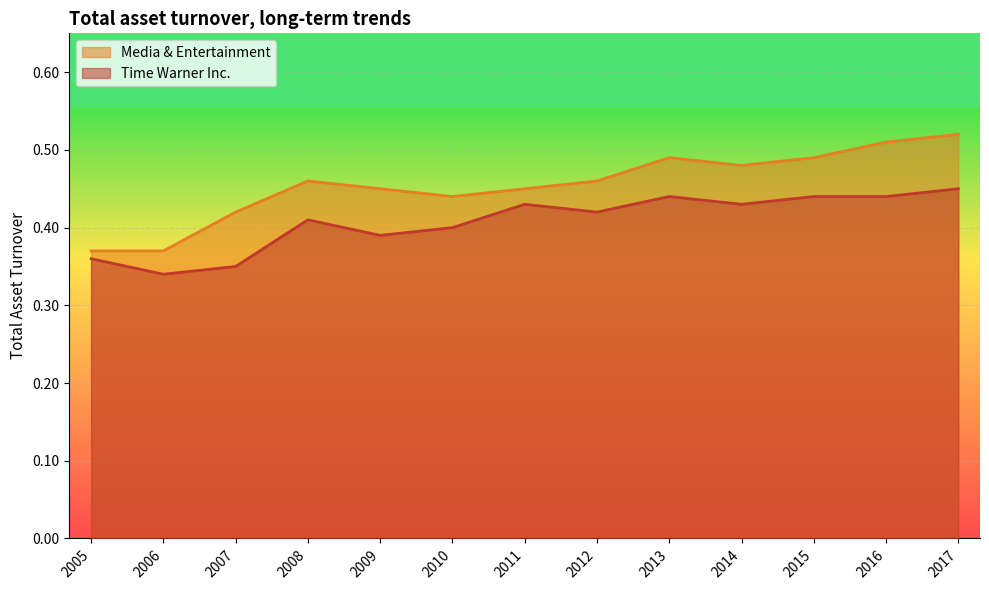

What is the sum of the Time Warner Inc. values at 2007 and 2011?

0.8